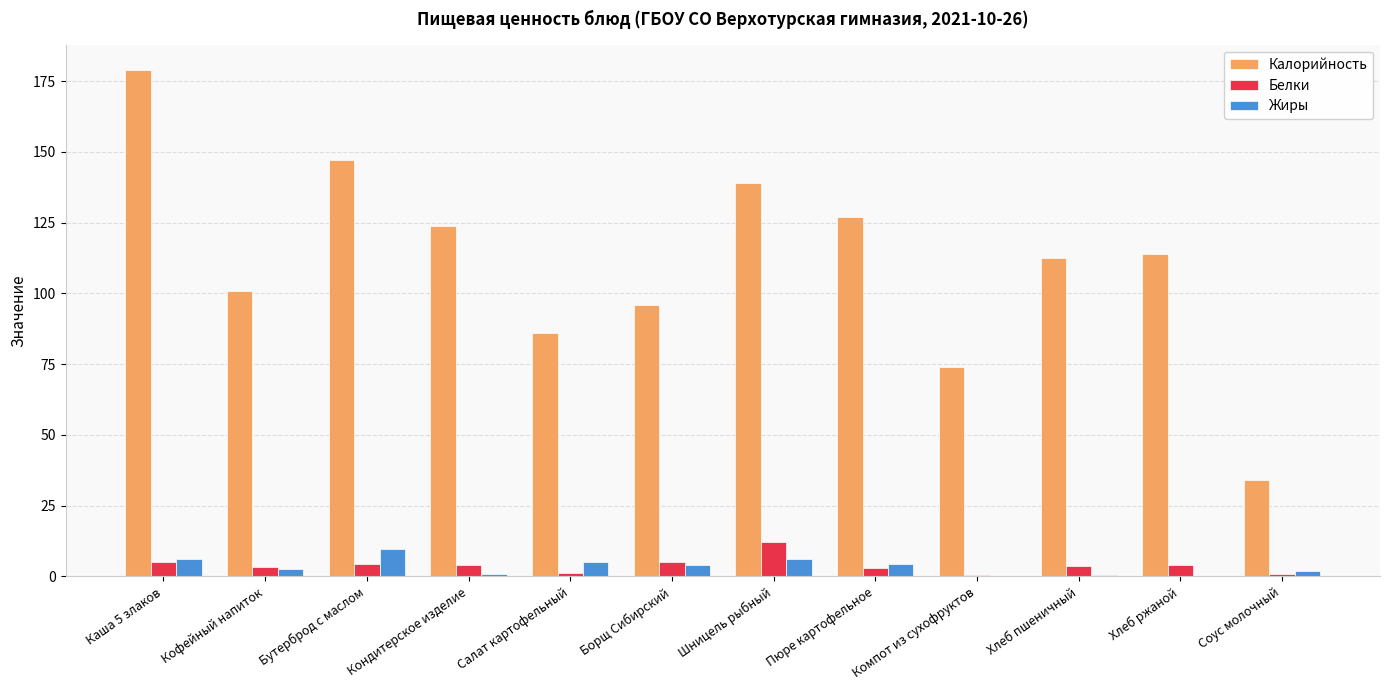

Count the number of data series in this chart.

3